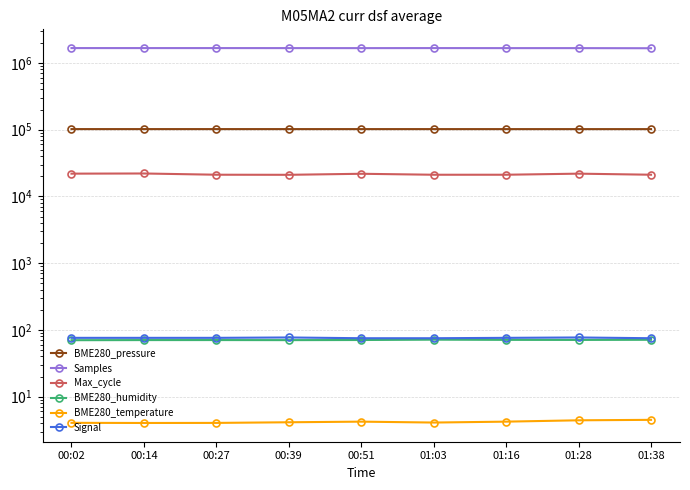

Reading left to right, extract all data points from this chart.

BME280_pressure: 00:02=101998.7	00:14=102006.4	00:27=101997.9	00:39=101983.4	00:51=101971.8	01:03=101958.8	01:16=101939.8	01:28=101930.8	01:38=101929.6
Samples: 00:02=1668964.0	00:14=1668626.0	00:27=1668704.0	00:39=1667263.0	00:51=1666176.0	01:03=1668660.0	01:16=1666154.0	01:28=1666361.0	01:38=1659828.0
Max_cycle: 00:02=21931.0	00:14=22051.0	00:27=21128.0	00:39=21067.0	00:51=21834.0	01:03=21113.0	01:16=21119.0	01:28=21920.0	01:38=21126.0
BME280_humidity: 00:02=70.1	00:14=70.4	00:27=70.4	00:39=70.2	00:51=70.5	01:03=71.4	01:16=70.9	01:28=70.7	01:38=71.1
BME280_temperature: 00:02=4.0	00:14=4.0	00:27=4.0	00:39=4.1	00:51=4.2	01:03=4.1	01:16=4.2	01:28=4.4	01:38=4.5
Signal: 00:02=76.0	00:14=76.0	00:27=76.0	00:39=77.0	00:51=75.0	01:03=75.0	01:16=76.0	01:28=77.0	01:38=75.0